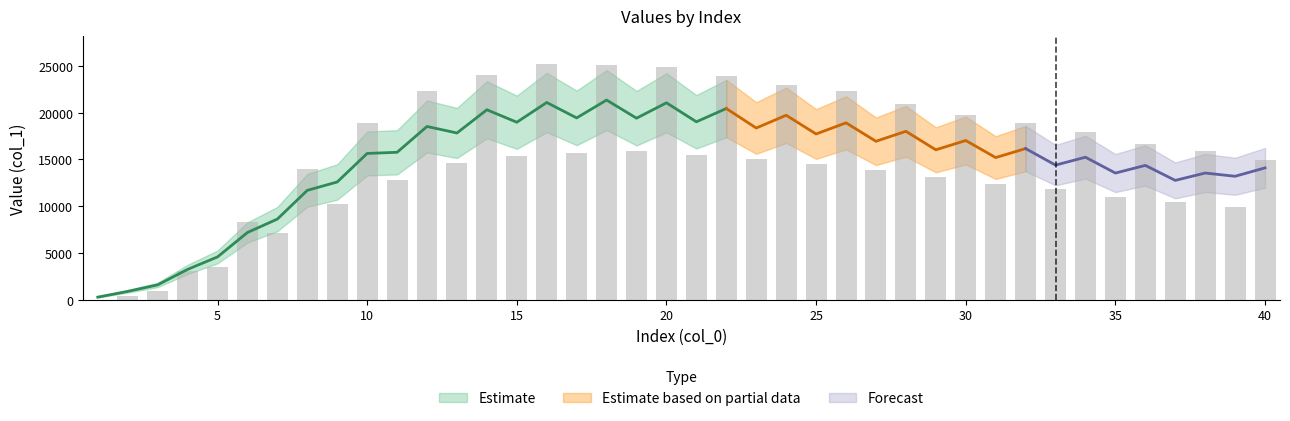

True or false: the data shows 12998 at 32.

False